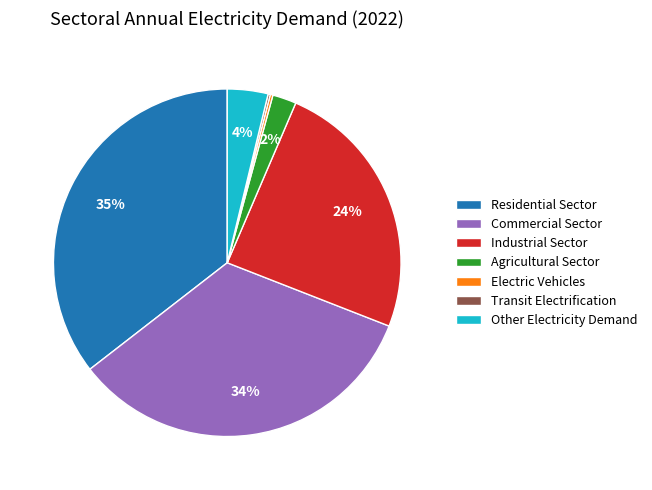

What percentage is the Other Electricity Demand slice, to the nearest percent?

4%